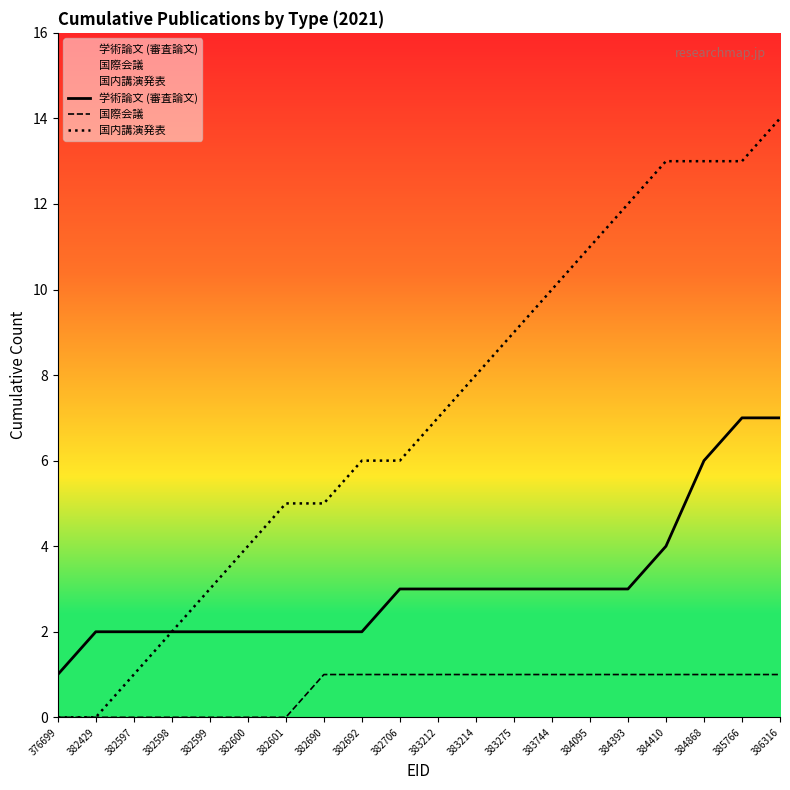

Reading left to right, transcribe all the data shown in this chart.

学術論文 (審査論文): 1	2	2	2	2	2	2	2	2	3	3	3	3	3	3	3	4	6	7	7
国際会議: 0	0	0	0	0	0	0	1	1	1	1	1	1	1	1	1	1	1	1	1
国内講演発表: 0	0	1	2	3	4	5	5	6	6	7	8	9	10	11	12	13	13	13	14